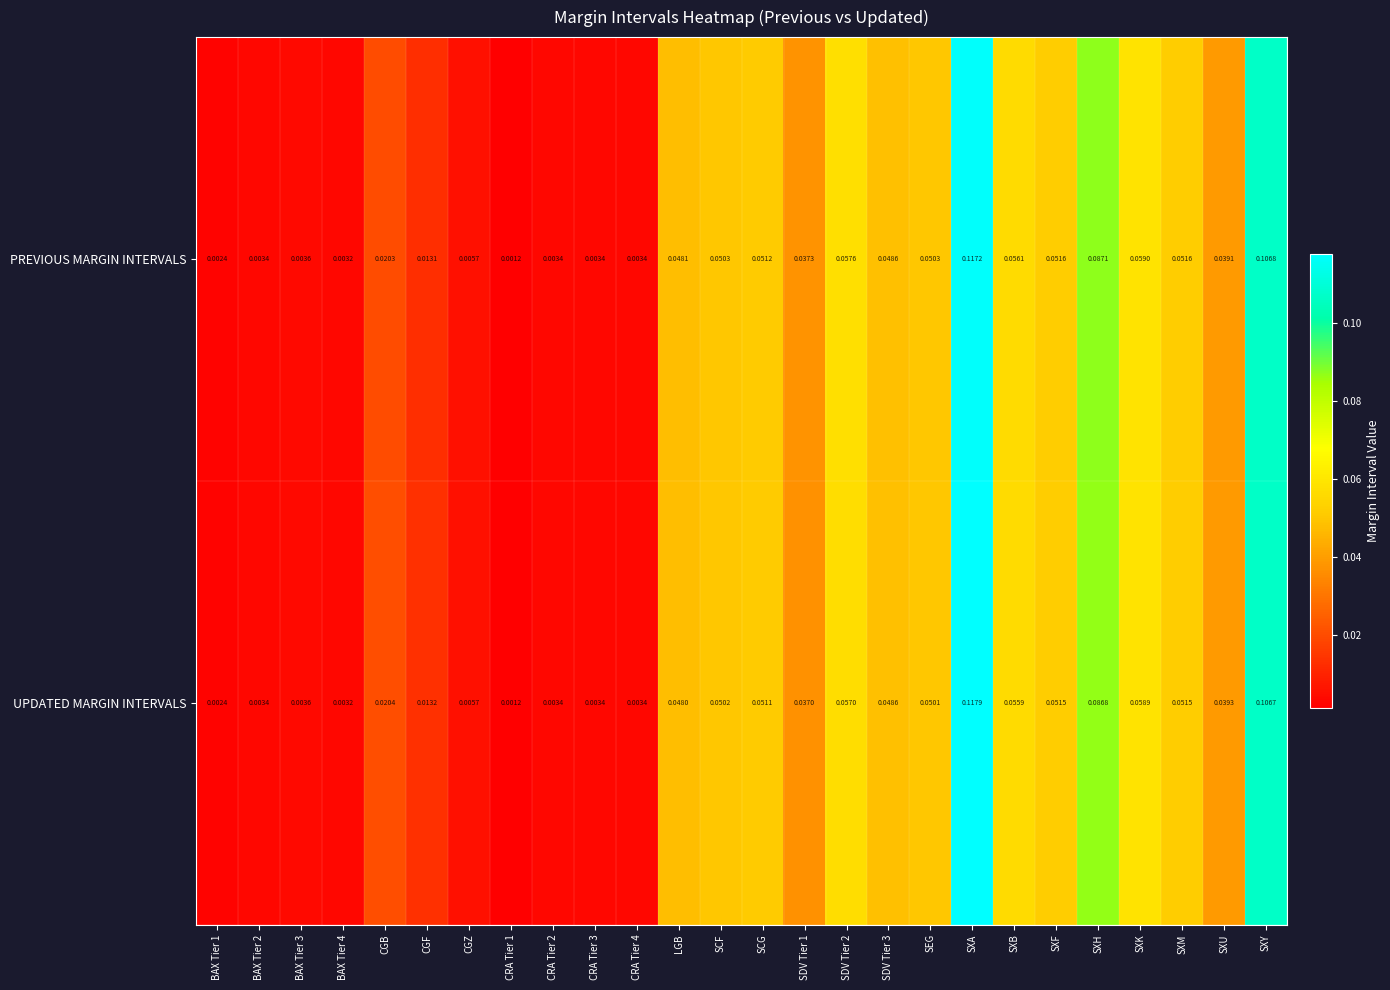

List the series in order of their overall mean, highest first.

PREVIOUS MARGIN INTERVALS, UPDATED MARGIN INTERVALS